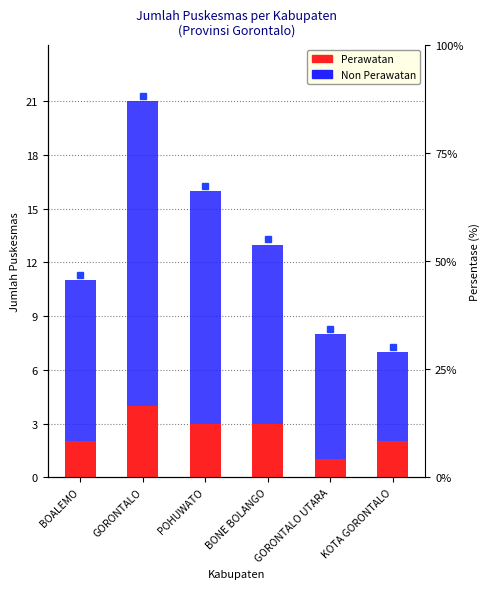

Is the value of Perawatan at GORONTALO greater than the value of Non Perawatan at BONE BOLANGO?

No